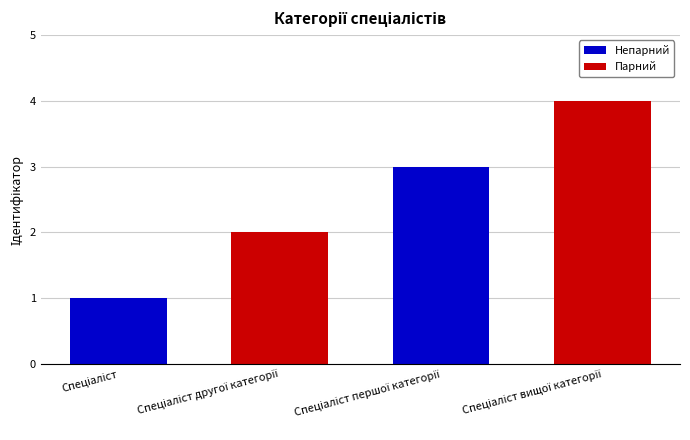

What is the maximum value shown in the chart?

4